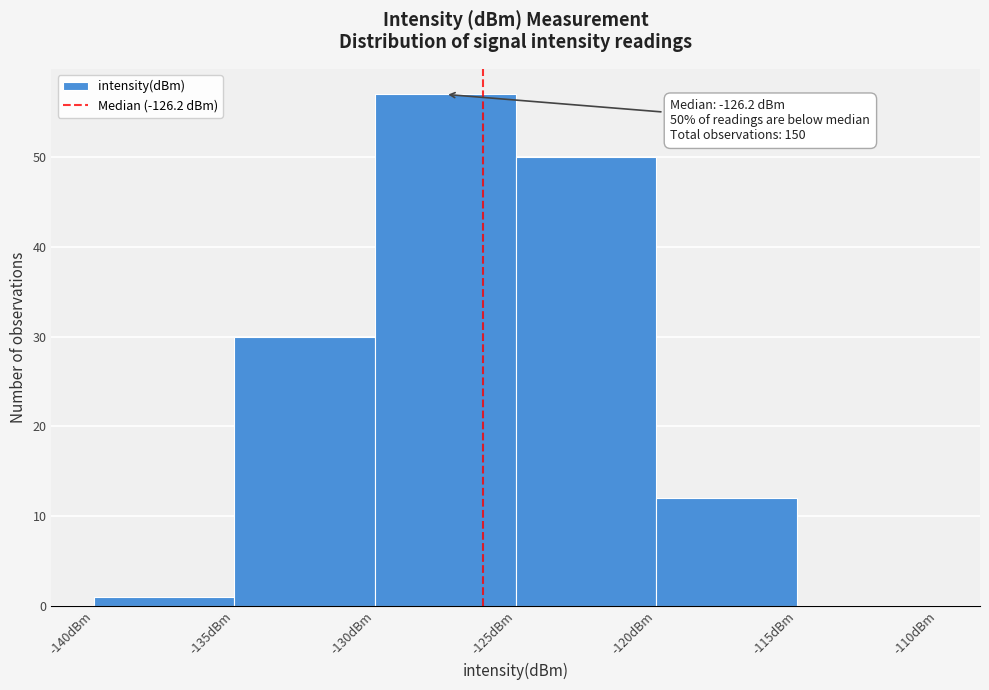

Which range on the x-axis has the tallest bar?

-130 to -125